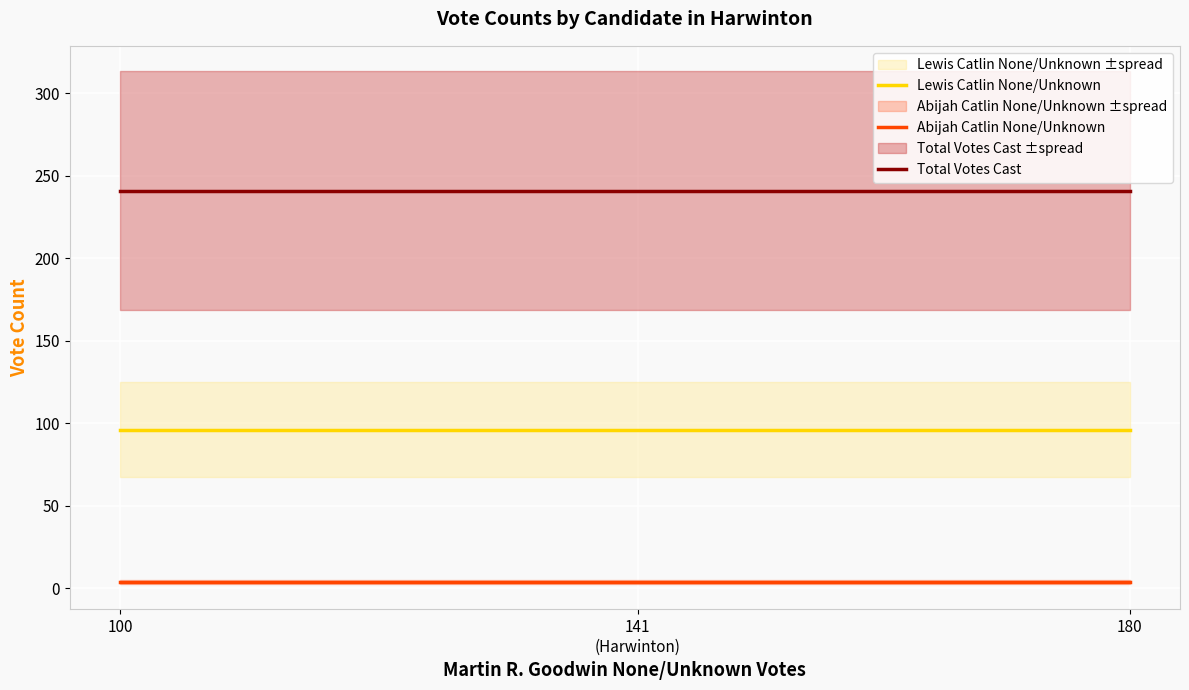

Between 100 and 141
(Harwinton), which series saw the biggest shift?

Lewis Catlin None/Unknown